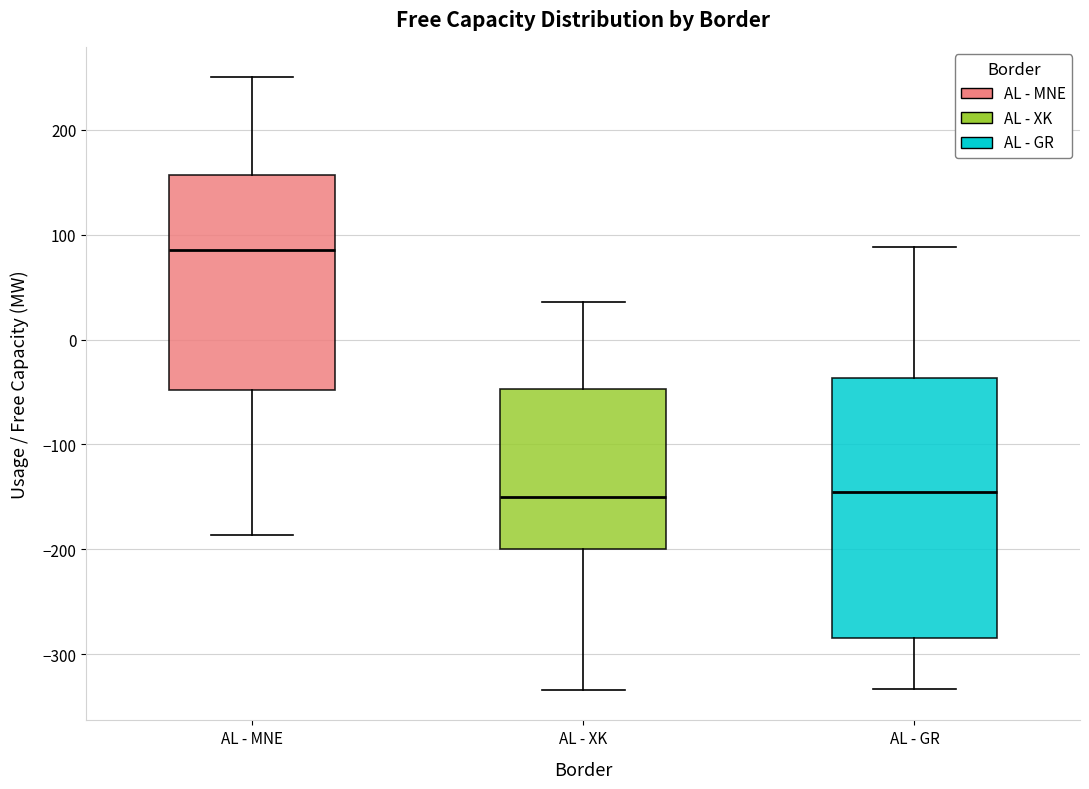

Where is the upper edge of the box for AL - GR on the y-axis? The values are not printed on the chart, so give them approximately, as read against the axis.

-40